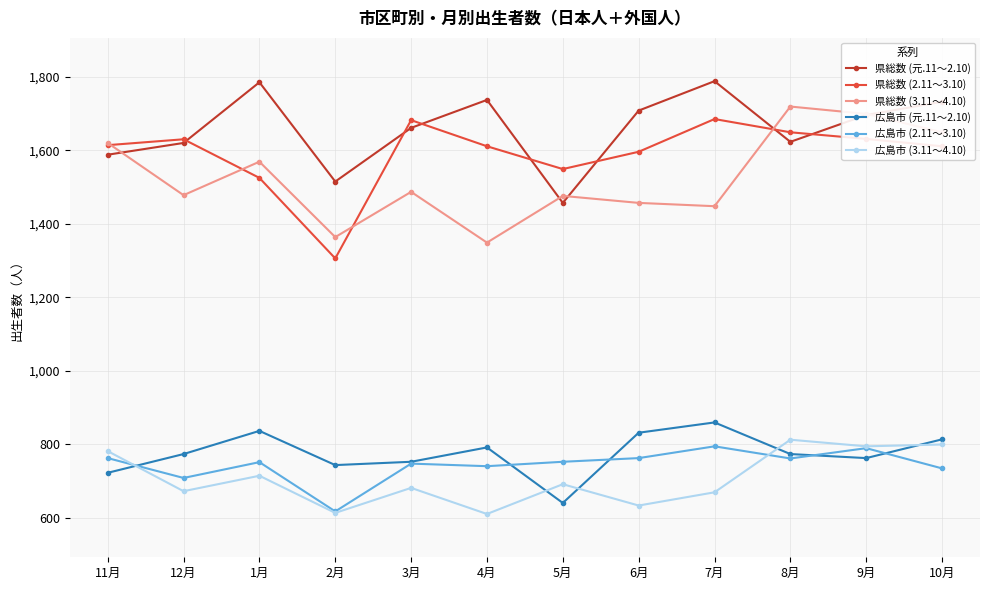

The 広島市 (元.11～2.10) series shows 398 at 5月. True or false?

False